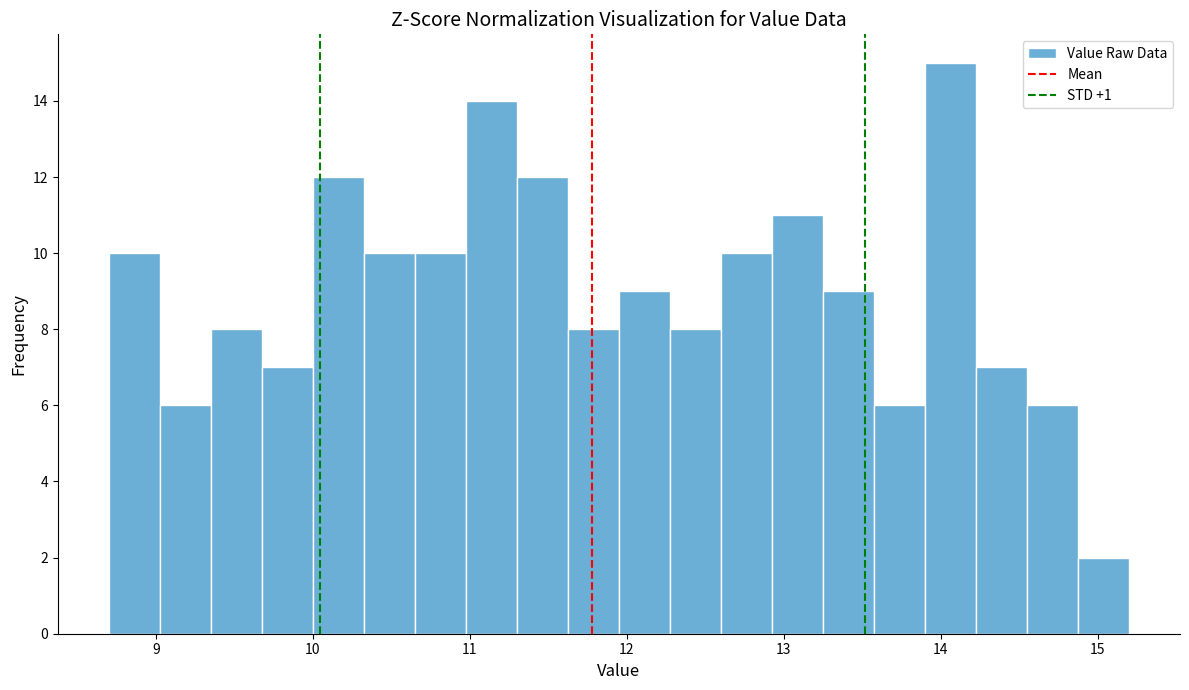

Around what value on the x-axis is the tallest bar? Give the approximate position of its centre, as read against the axis.

14.1